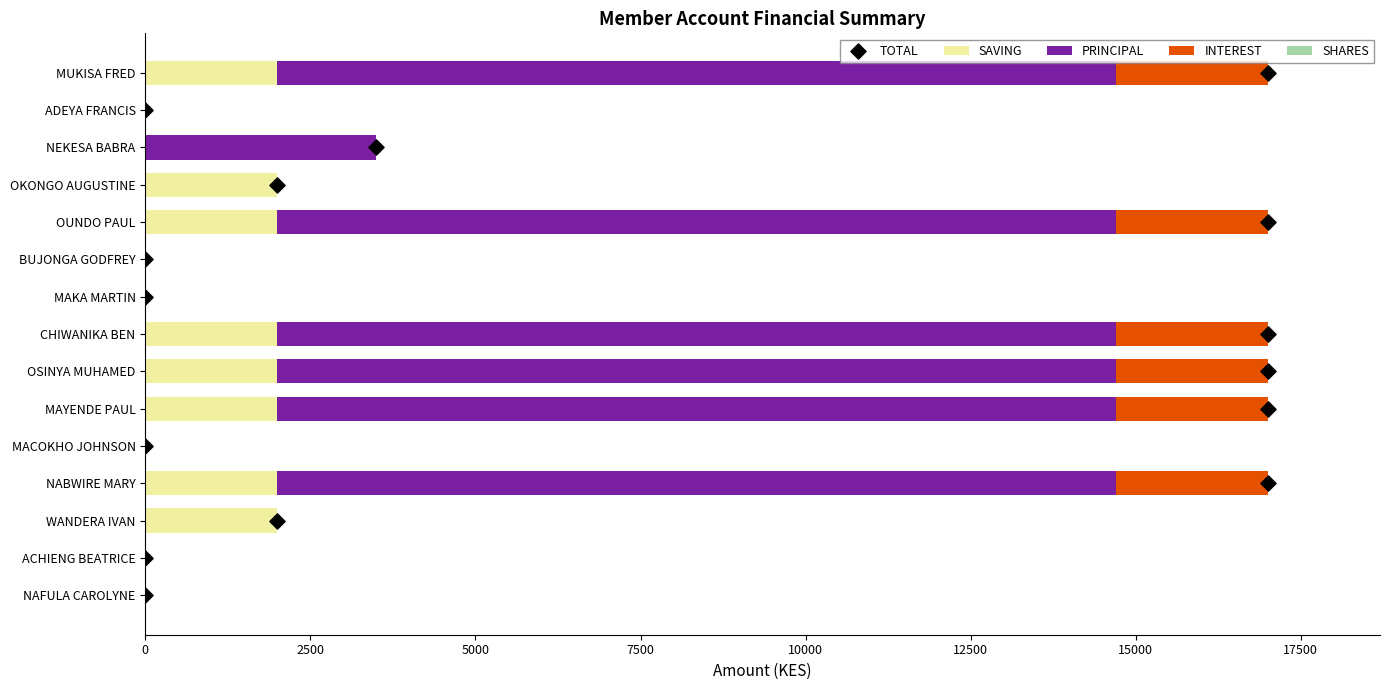

At how many categories does at least one series exceed 12269?

6